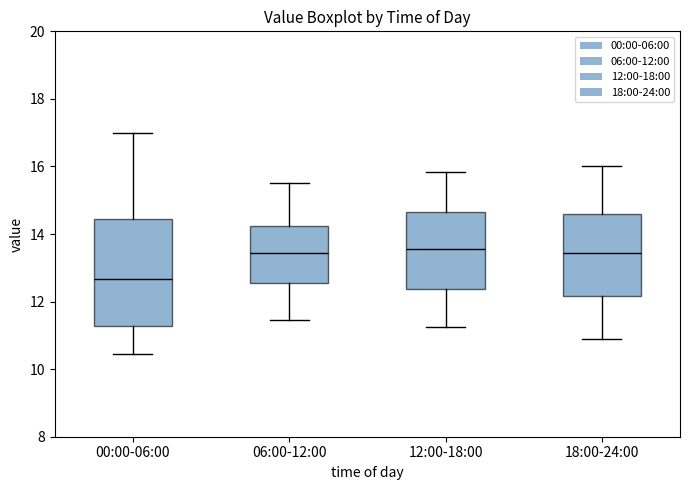

Reading left to right, transcribe this box plot: for each box, give where its median line is, the range the box spans, and where its two whiskers end, as read against the y-axis. The values are not printed on the chart, so give them approximately, as read against the axis.

00:00-06:00: median 12.6, box 11.2 to 14.4, whiskers 10.4 to 17.0
06:00-12:00: median 13.4, box 12.6 to 14.2, whiskers 11.4 to 15.6
12:00-18:00: median 13.6, box 12.4 to 14.6, whiskers 11.2 to 15.8
18:00-24:00: median 13.4, box 12.2 to 14.6, whiskers 11.0 to 16.0